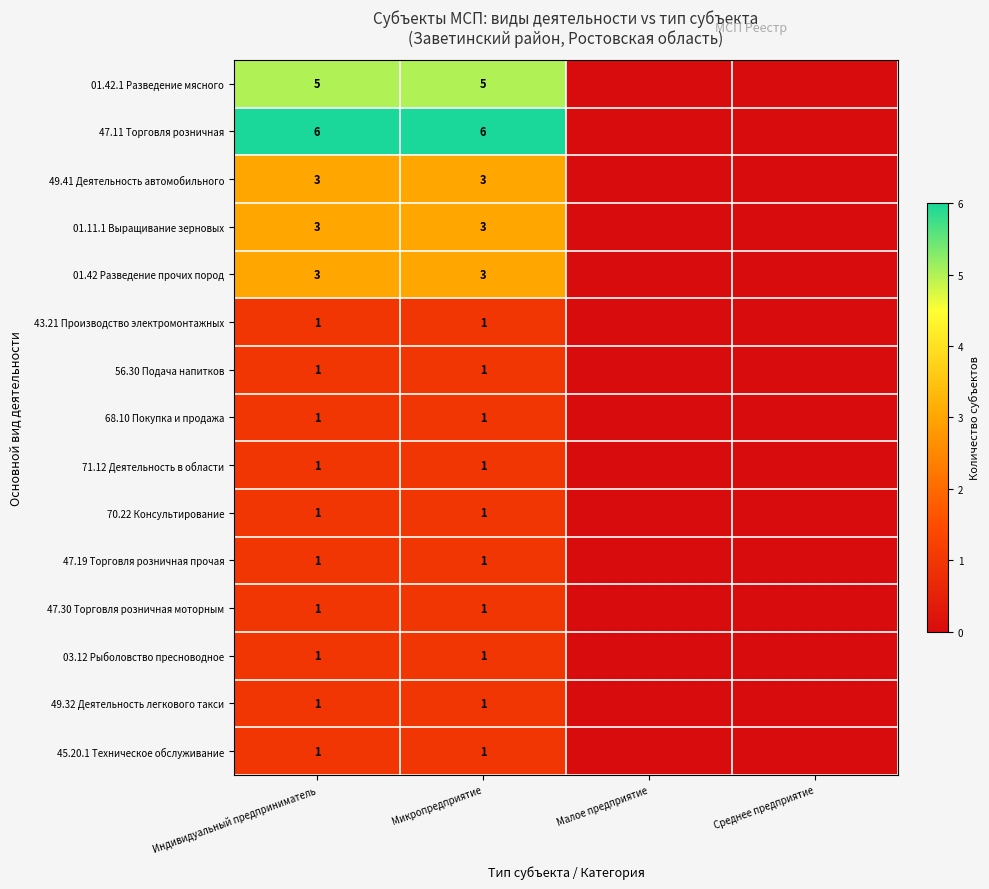

What is the spread (max minus min) of values at Индивидуальный предприниматель?

5